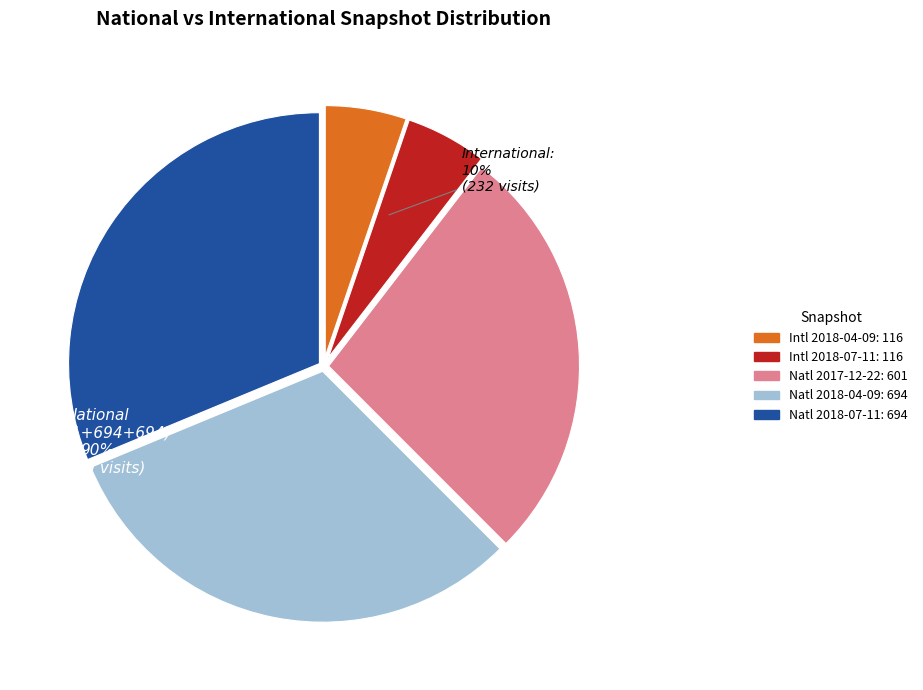

To the nearest percent, what is the average slice percentage?

20%